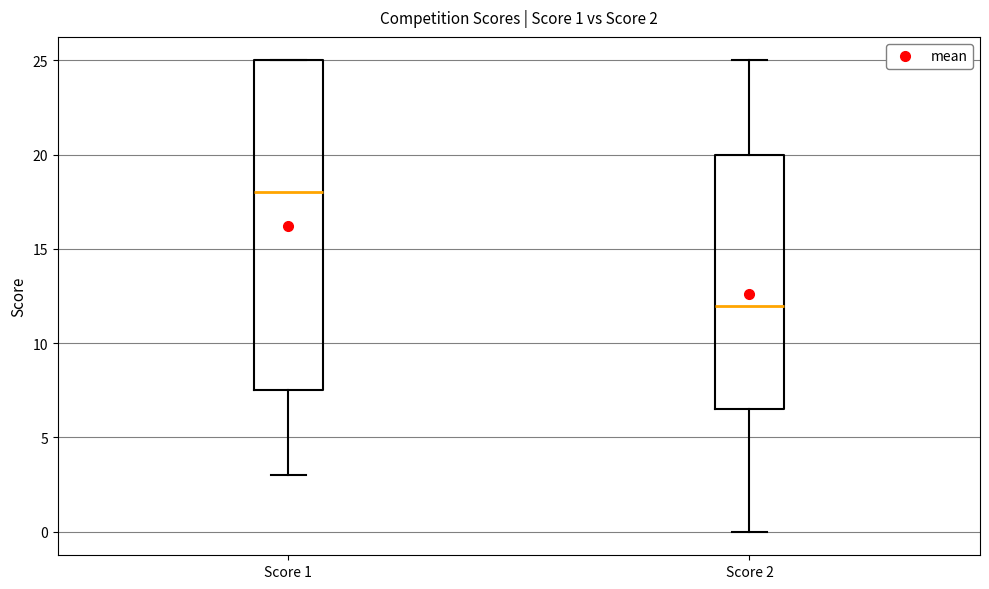

Comparing the boxes themselves (not the whiskers), which one is the tallest?

Score 1